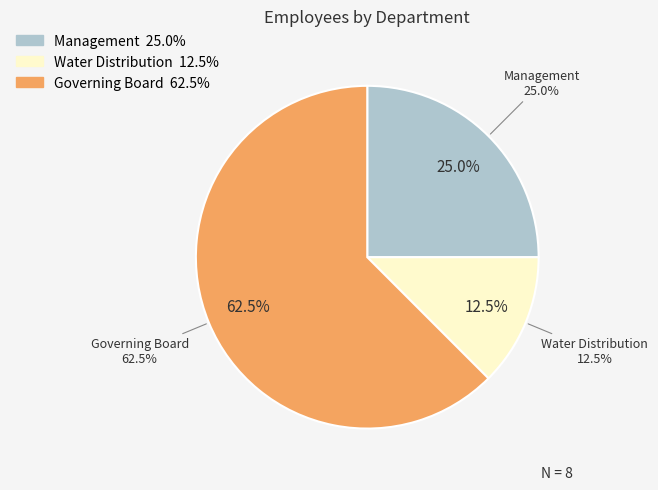

How much of the chart is everything except Management?

75.0%